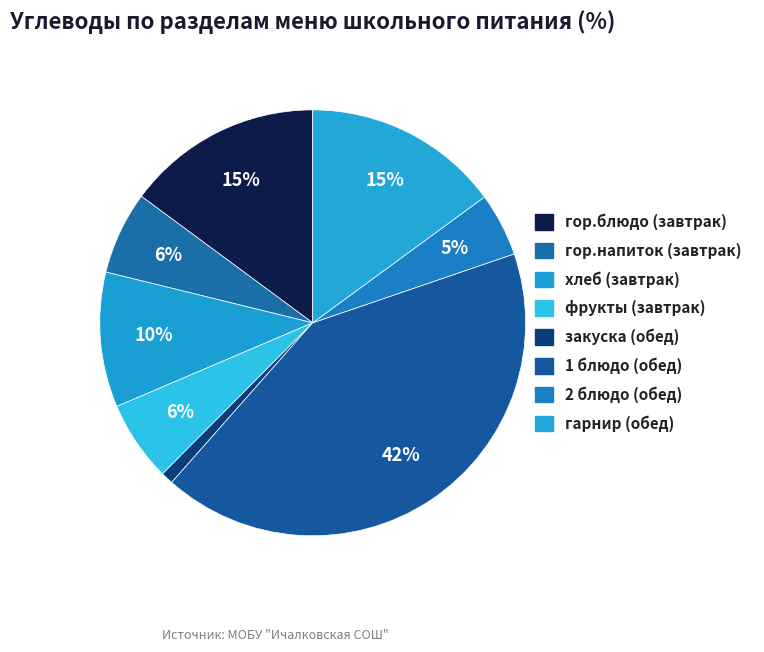

How many segments does this pie chart have?

8